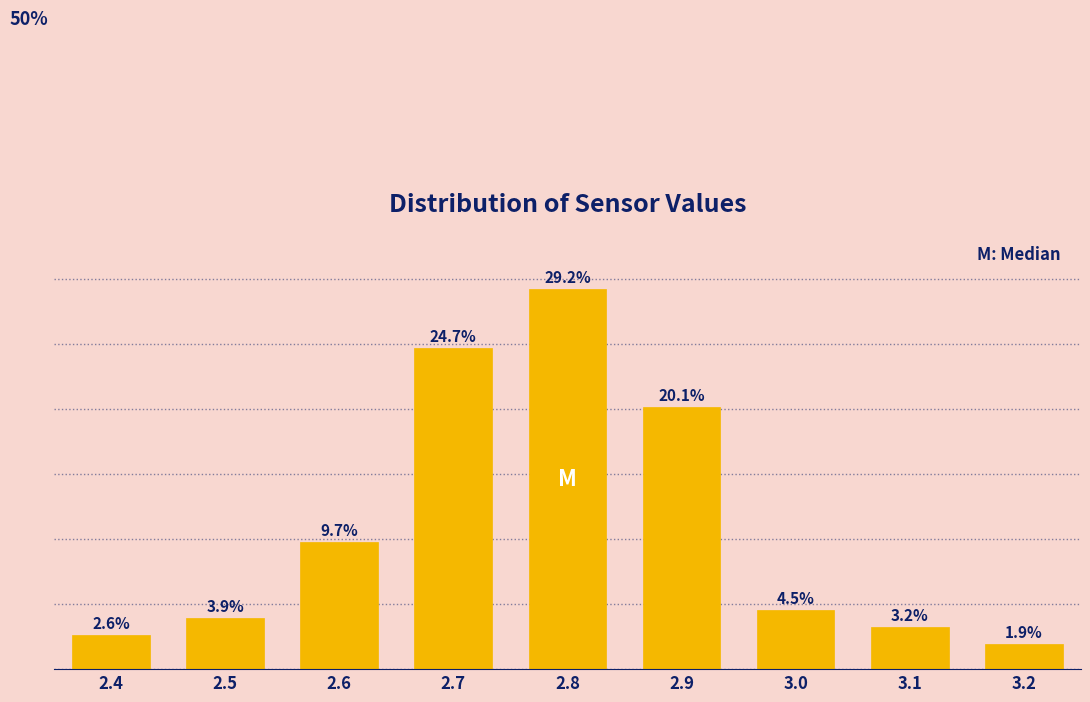

List the labels in order of value, largest first.

2.8, 2.7, 2.9, 2.6, 3.0, 2.5, 3.1, 2.4, 3.2